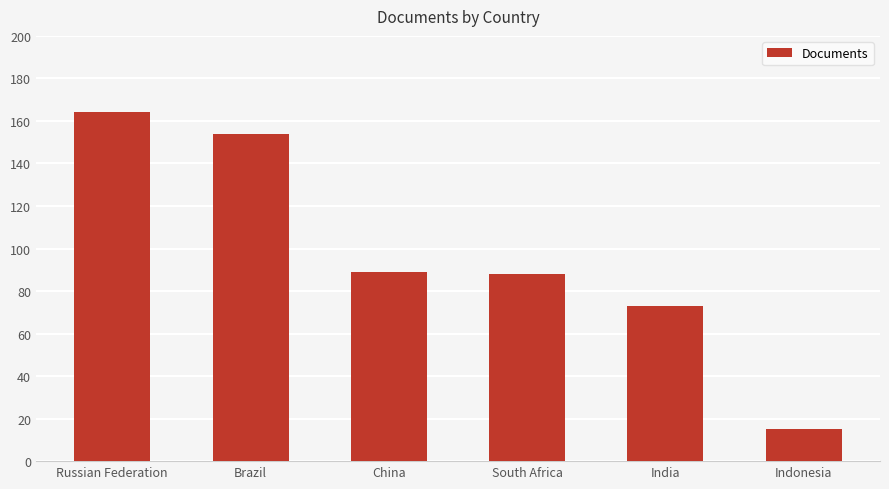

What is the ratio of the value at Indonesia to the value at India?

0.2